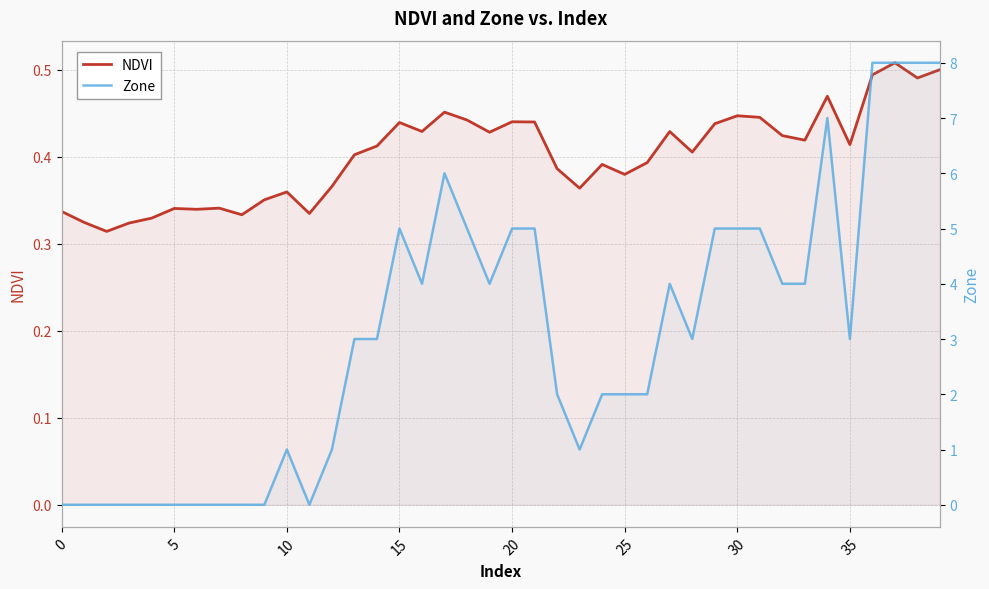

What is the difference between the highest and lowest values at 11?

0.3